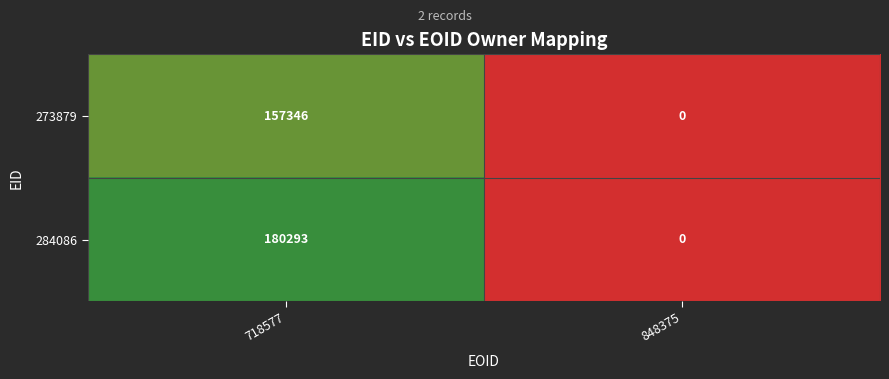

Rank the series by their average value, from highest to lowest.

284086, 273879